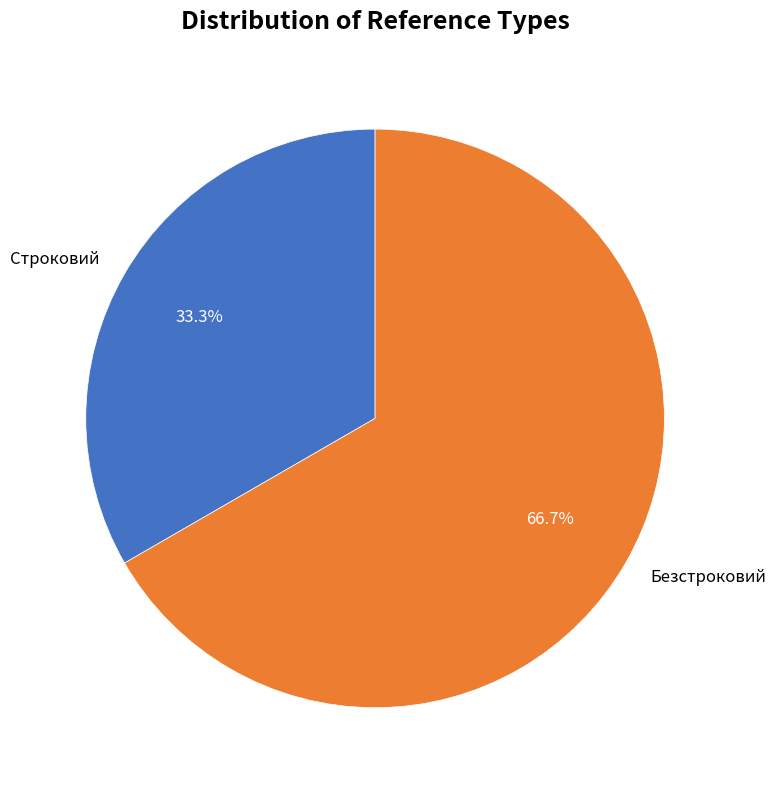

The Безстроковий slice represents 67% of the pie. True or false?

True